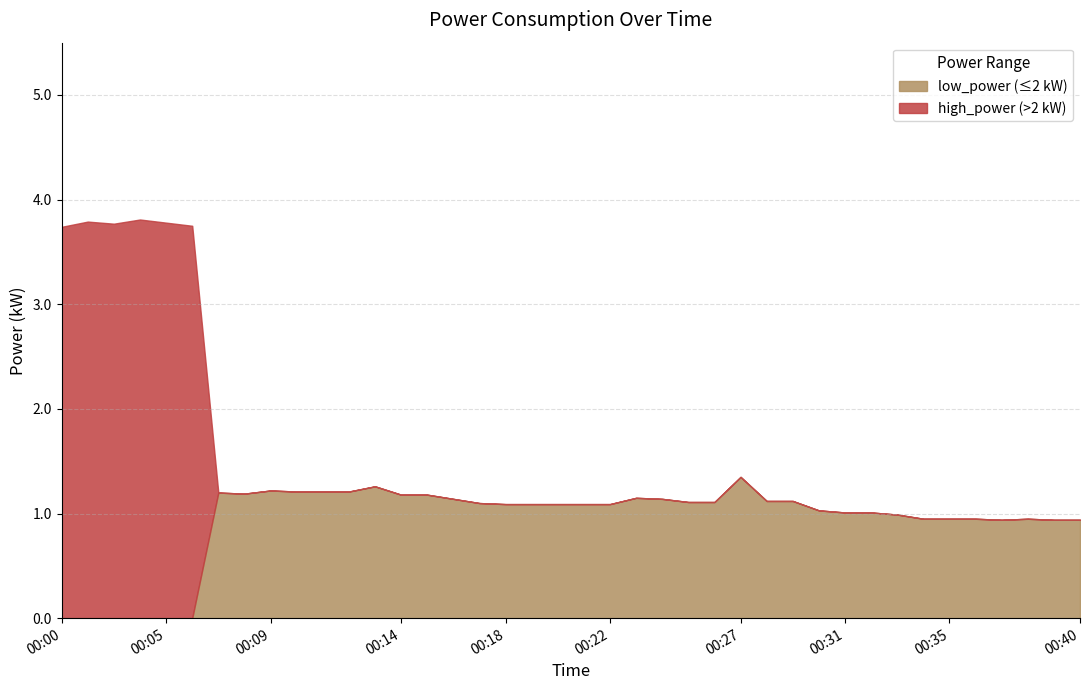

Is it true that the value at 00:02 is 2.5?

False